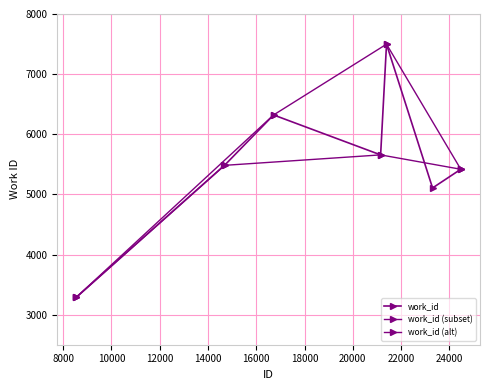

Is this an area chart (filled region under the line)?

No